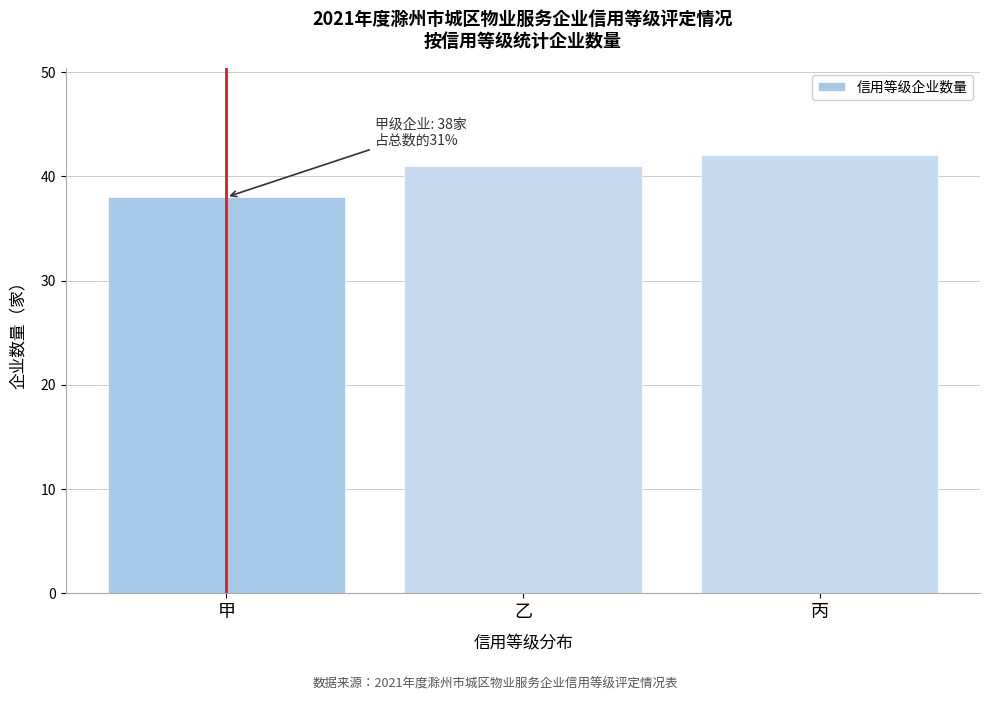

Reading left to right, transcribe all the data shown in this chart.

甲=38	乙=41	丙=42